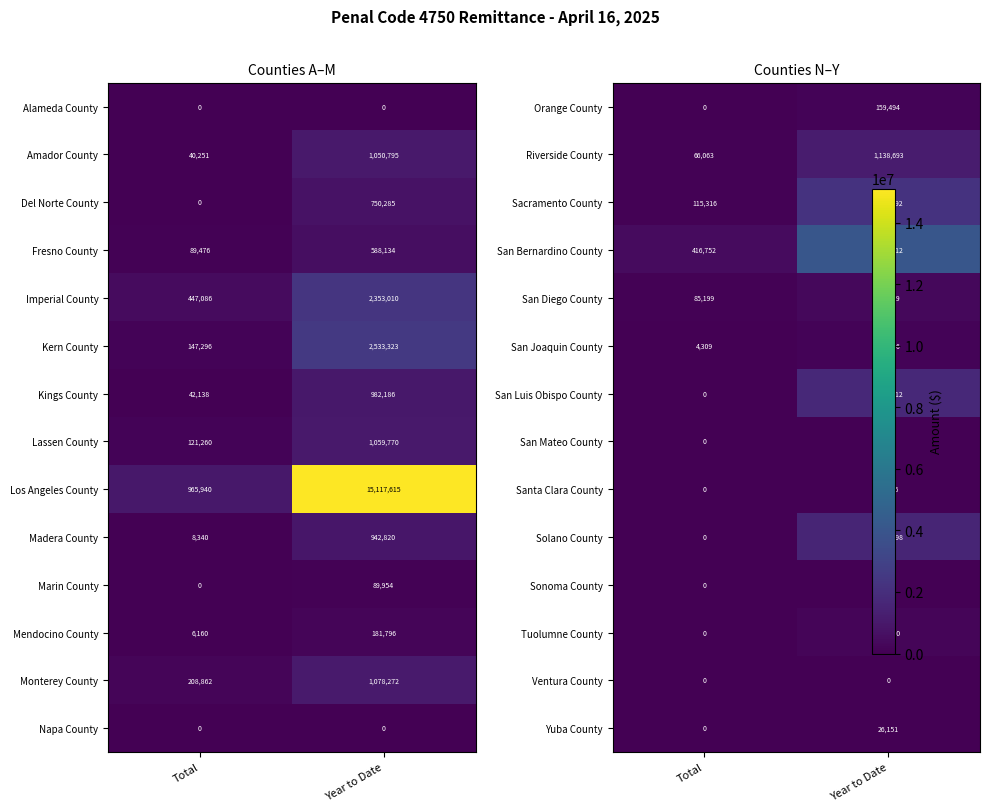

Rank the categories by Imperial County value from lowest to highest.

Total, Year to Date